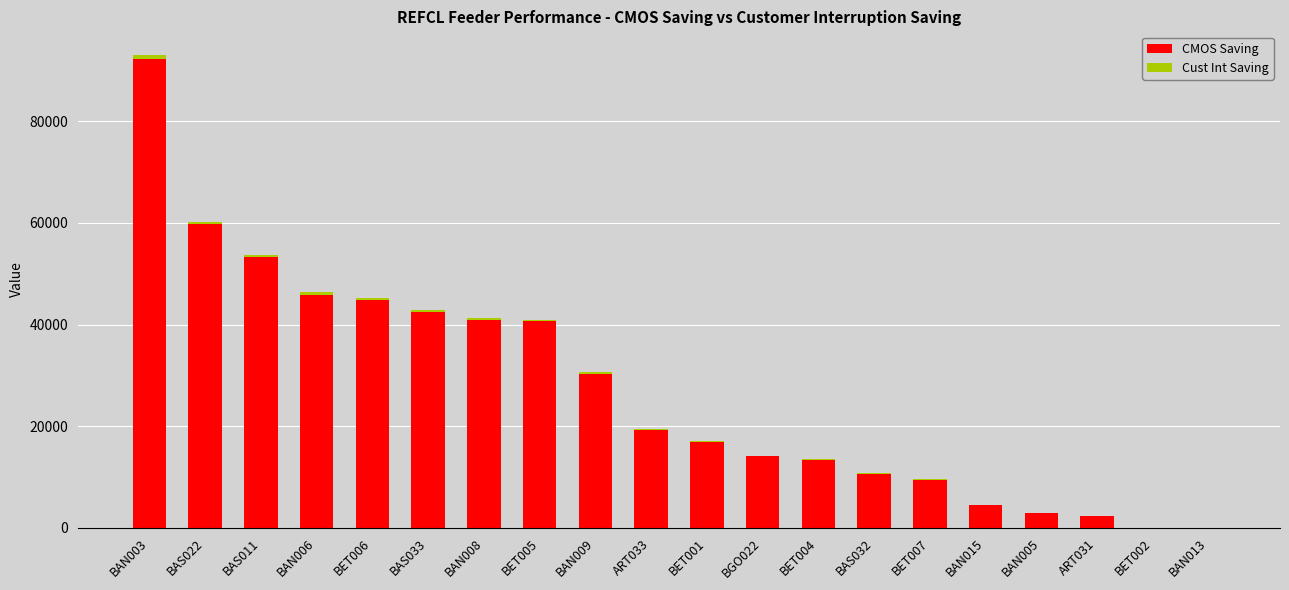

At which category is the sum across all series the highest?

BAN003